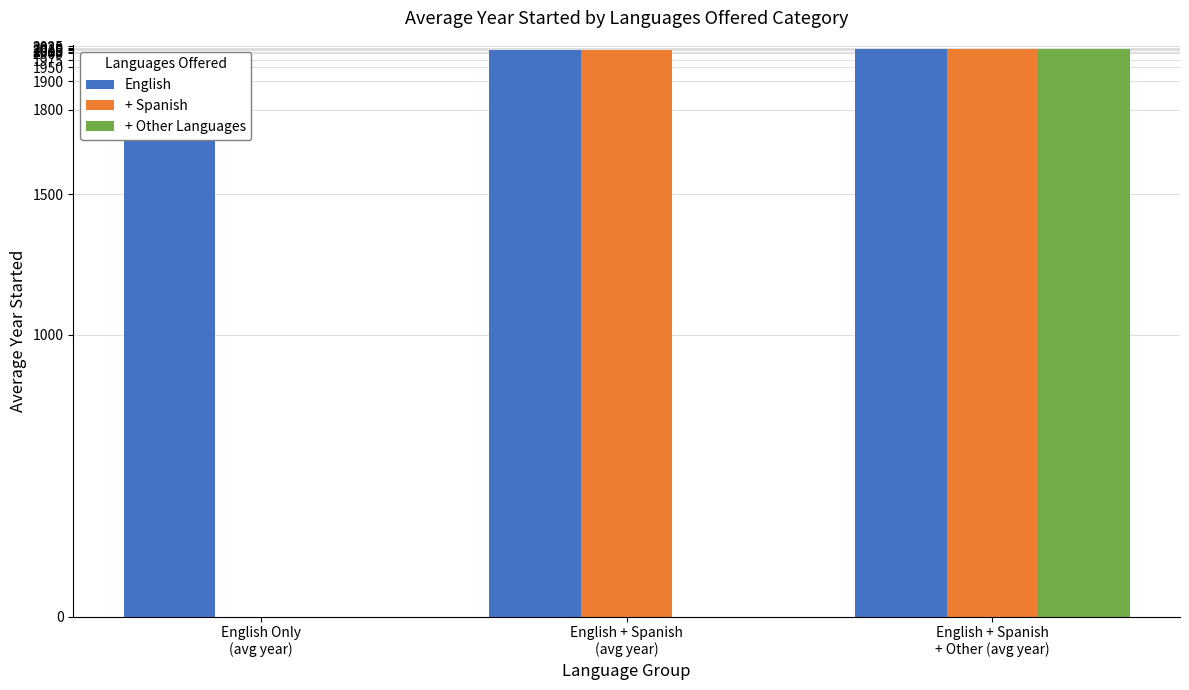

Which series has the largest range (max minus min)?

+ Spanish